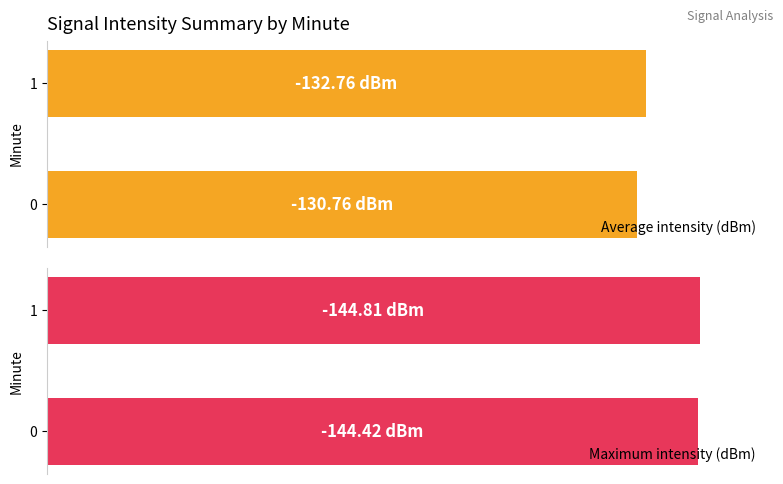

Count the number of categories in the chart.

2